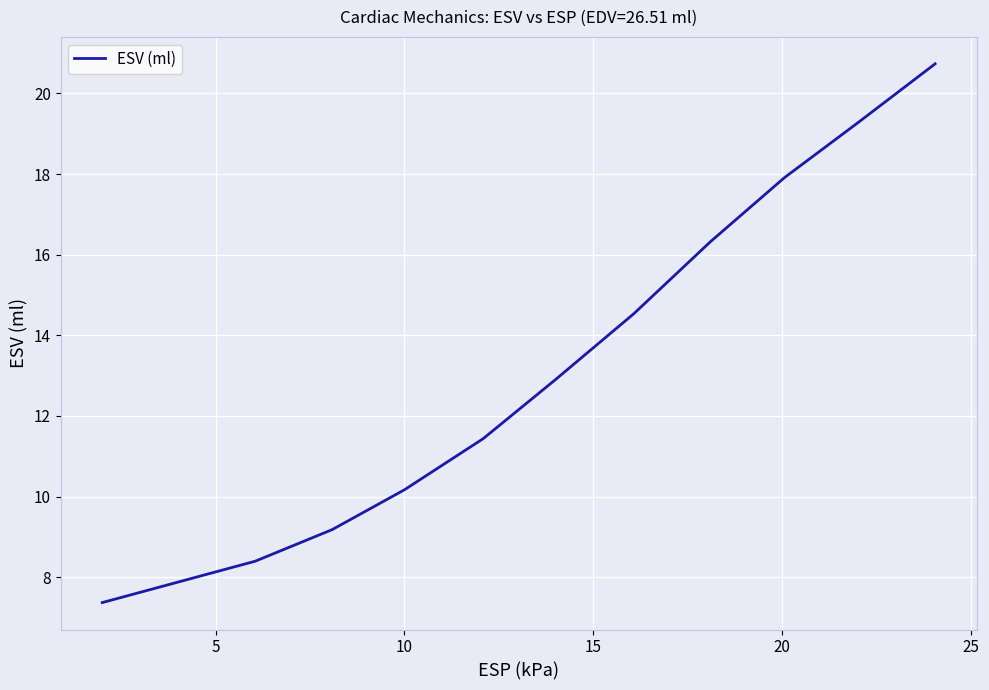

What is the average value?

13.5